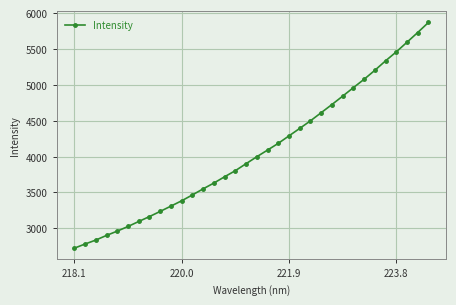

What is the greatest value displayed?

5868.0